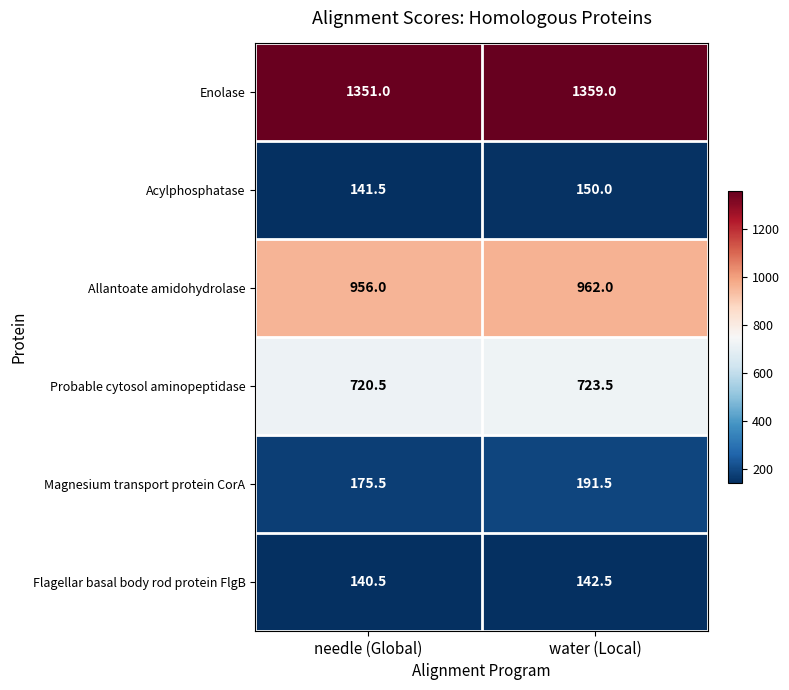

Which category has the lowest value across all series?

needle (Global)